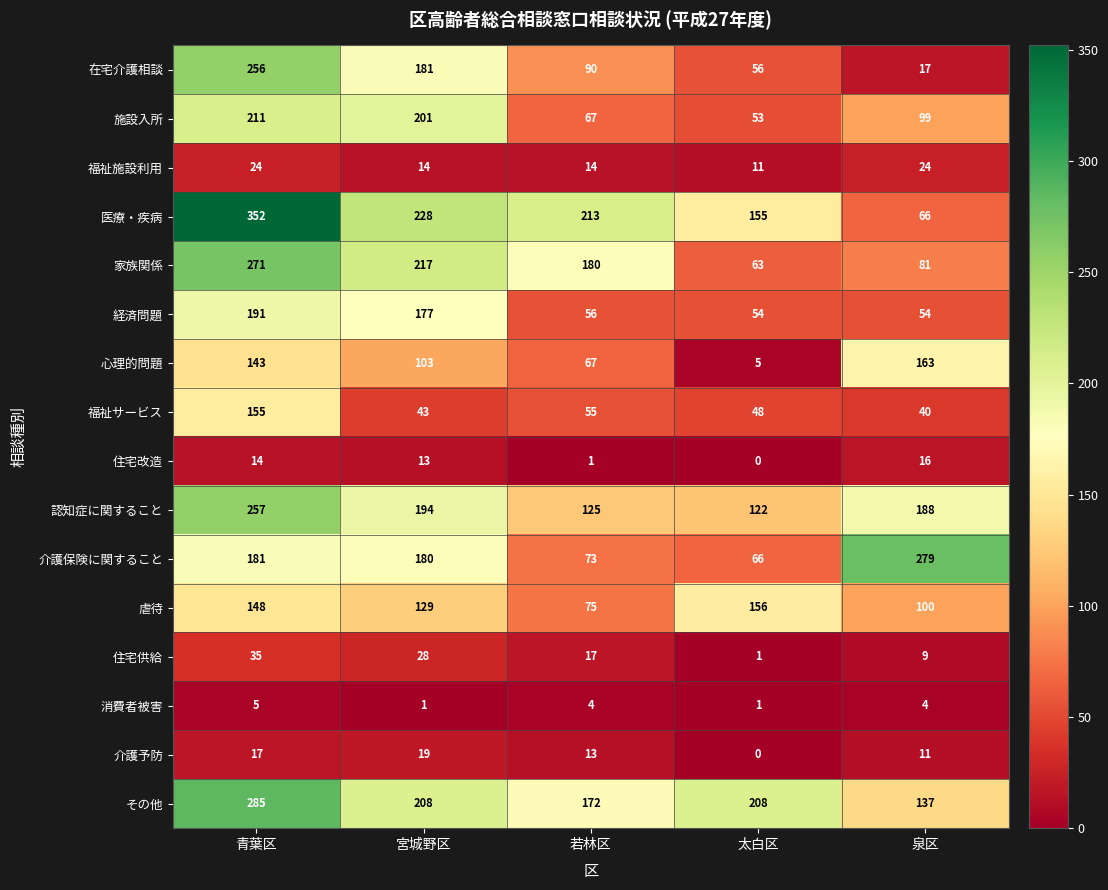

Where does the その他 series first go above 208?

青葉区